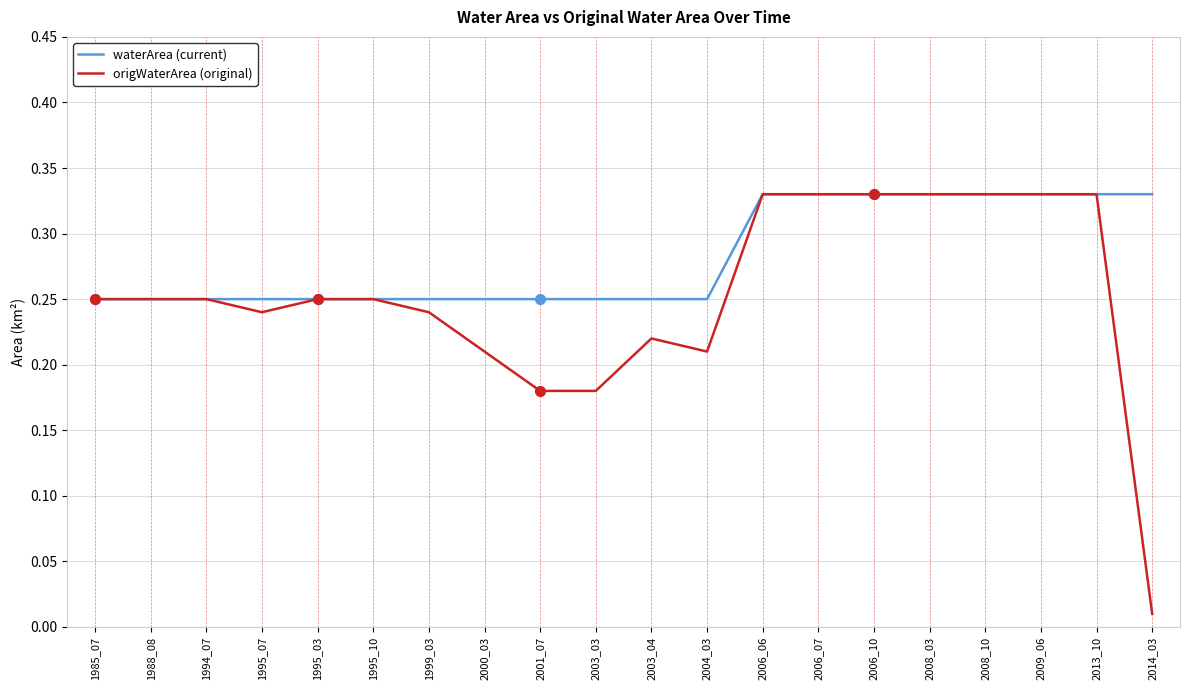

List the series in order of their overall mean, highest first.

waterArea (current), origWaterArea (original)